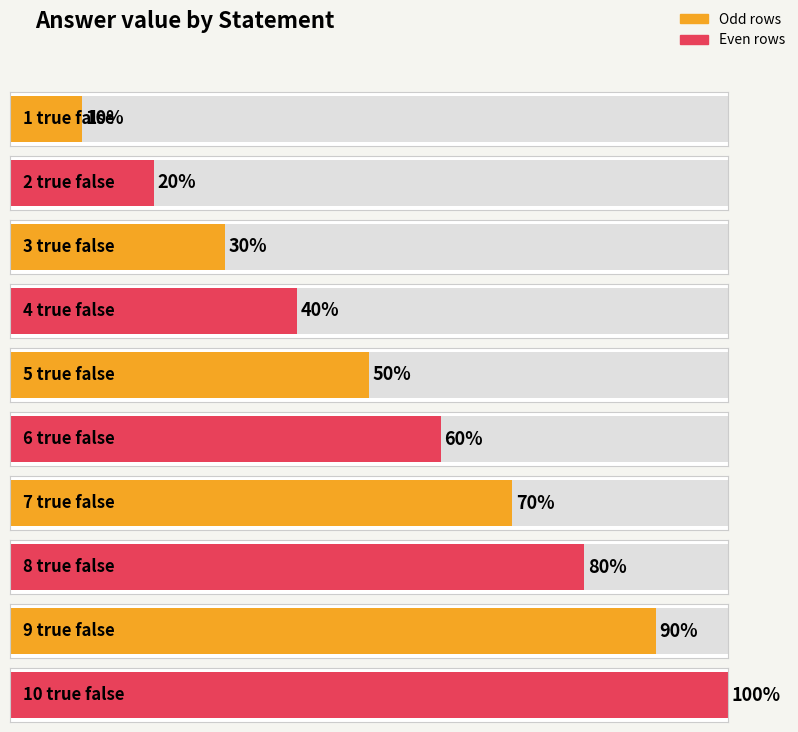

How many data points does each series have?

10